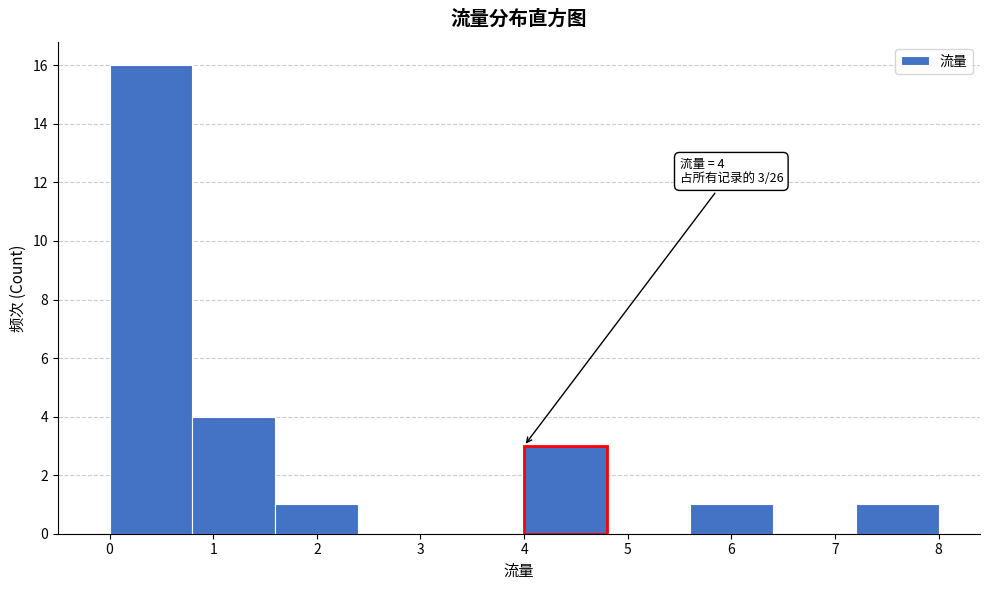

Which range on the x-axis has the tallest bar?

0.0 to 0.8